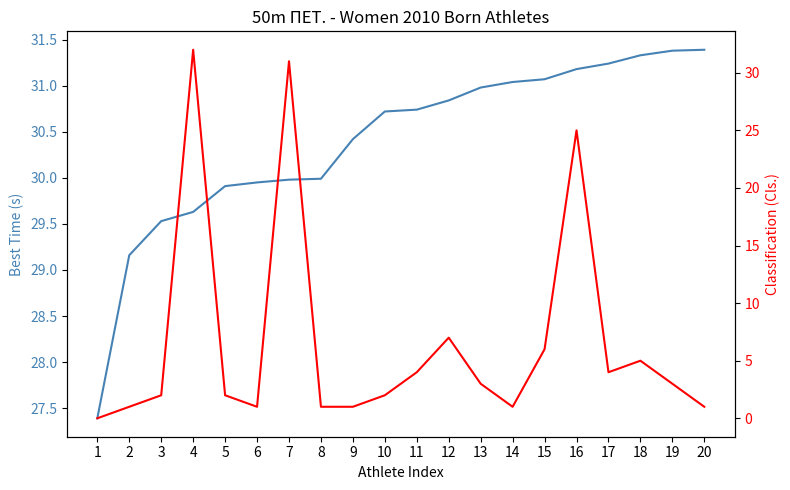

Between which two adjacent categories do Cls. and Best Time (s) first intersect?

3 and 4